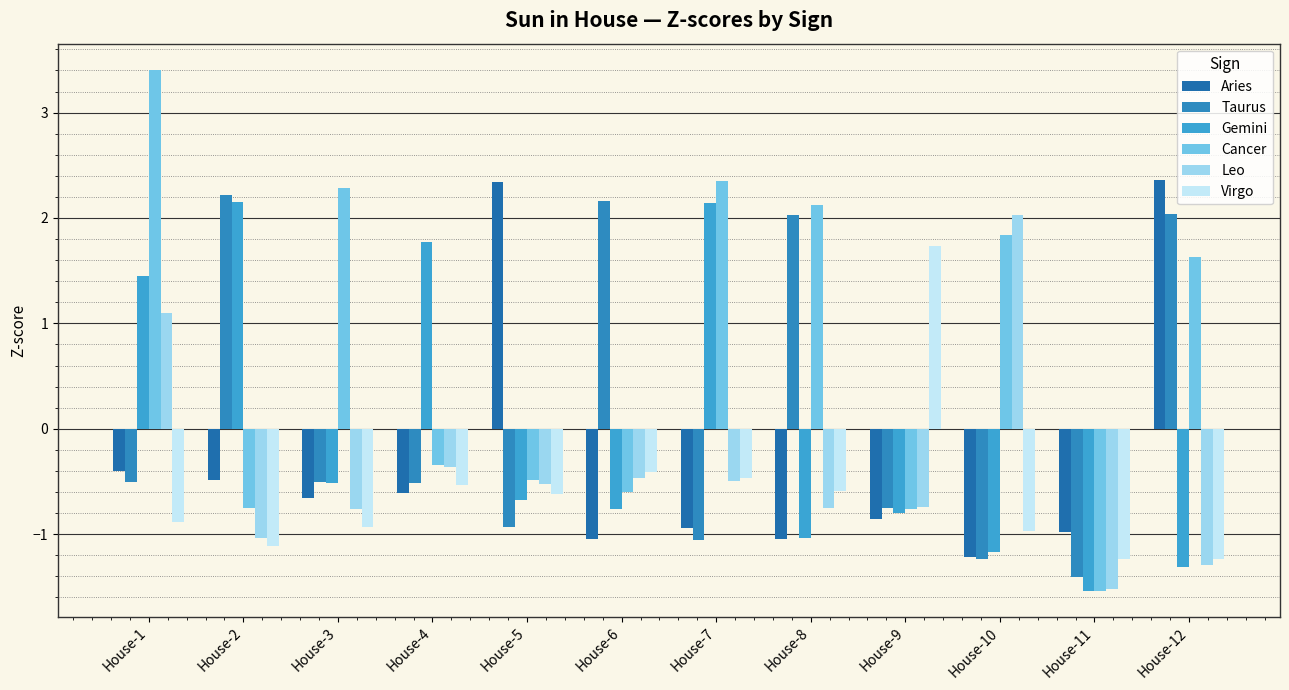

Which series has the largest total across all categories?

Cancer